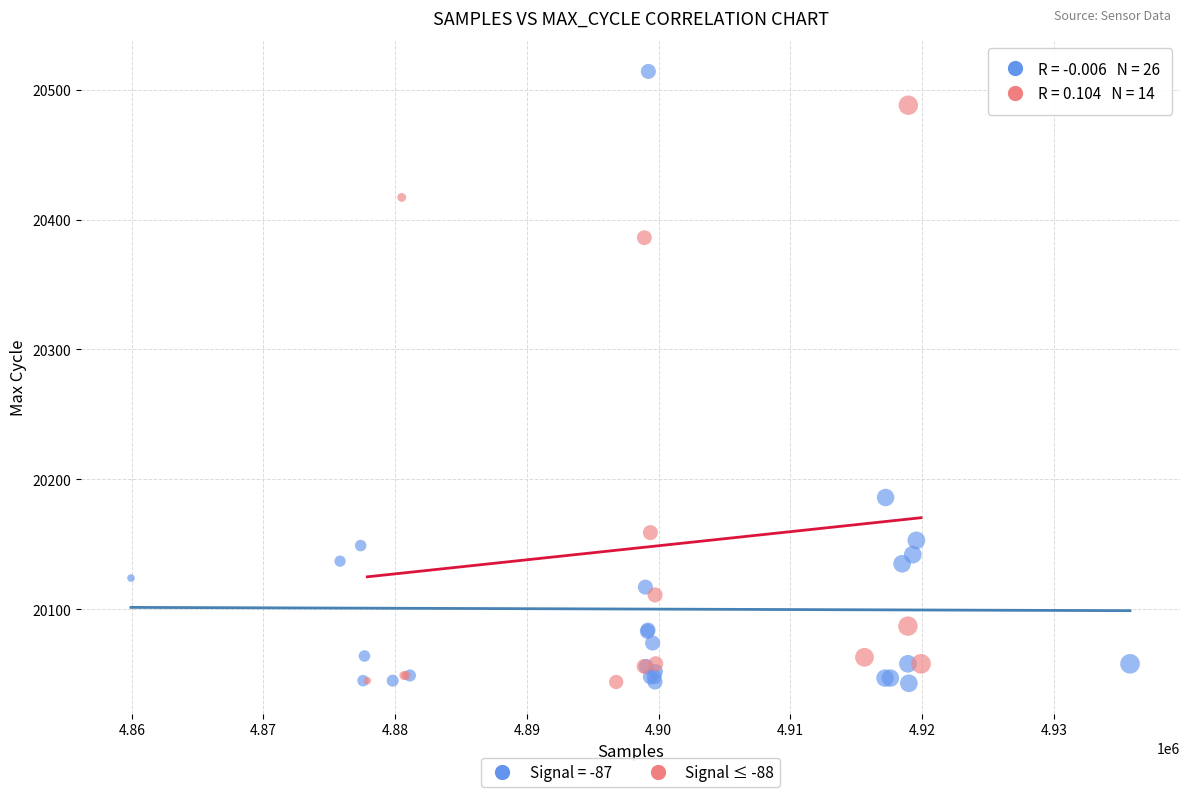

Which series has the largest Y range (max minus min)?

Signal = -87